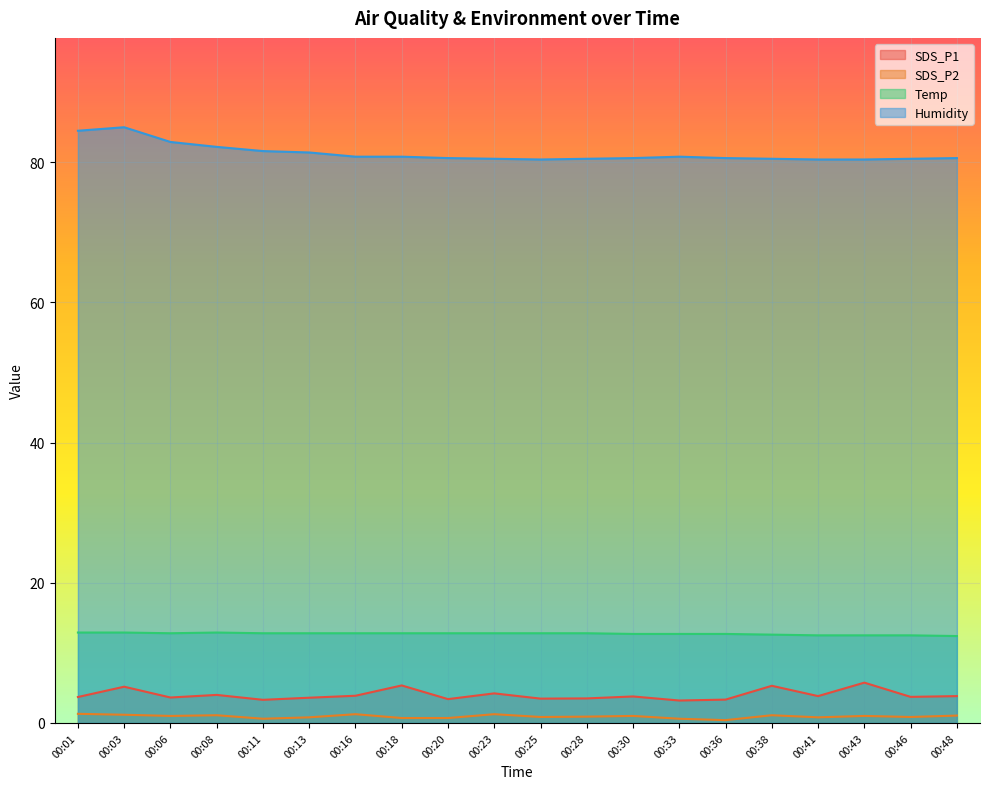

In Temp, how many points are lower than both neighbors (excluding endpoints)?

1